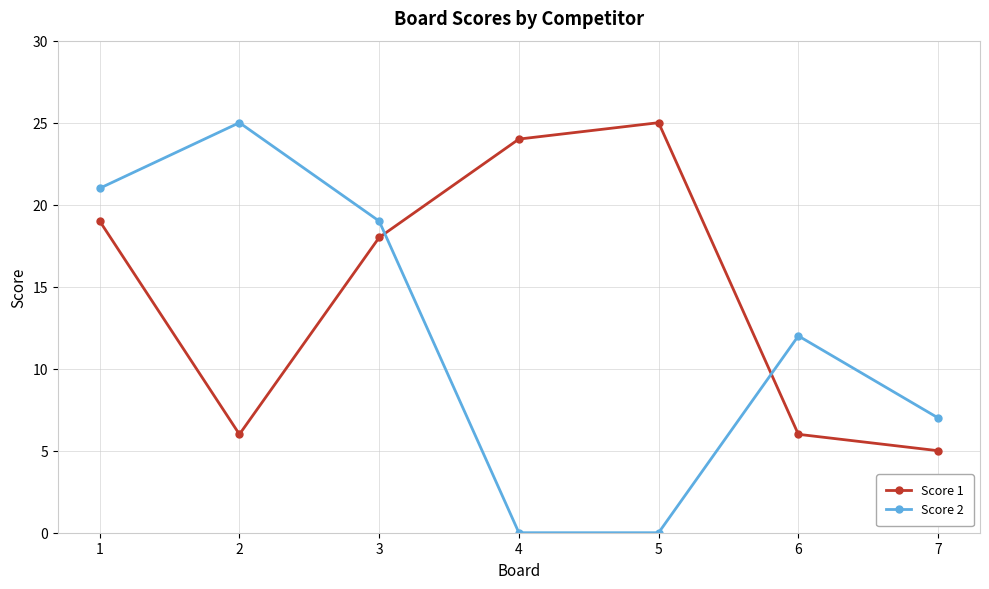

What is the lowest value of the Score 1 series?

5